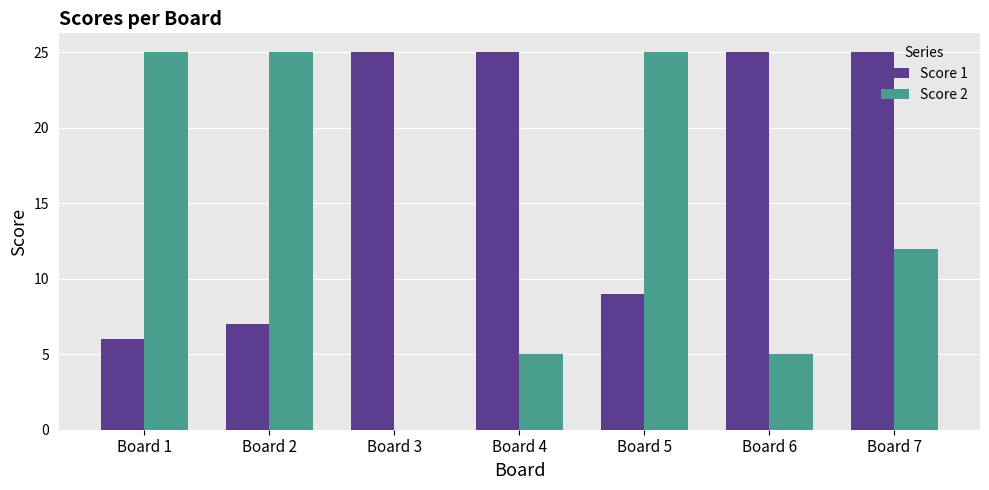

What is the maximum value for Score 1?

25